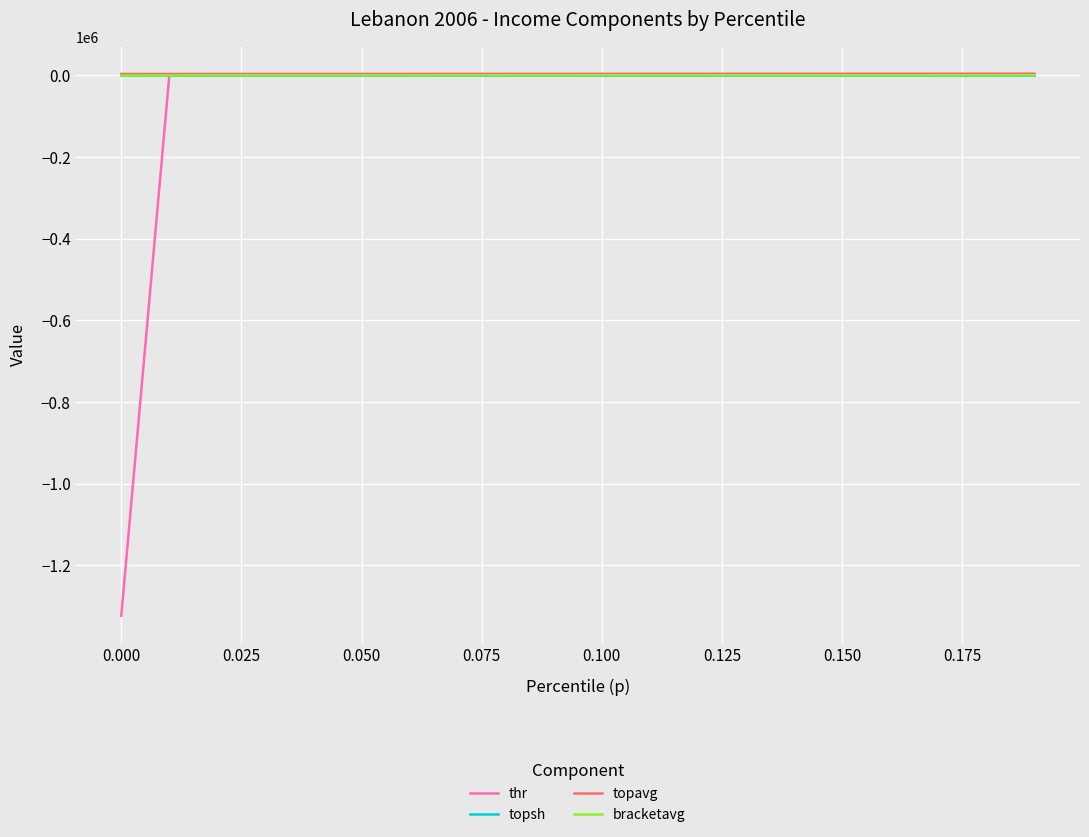

Which series has the largest range (max minus min)?

thr